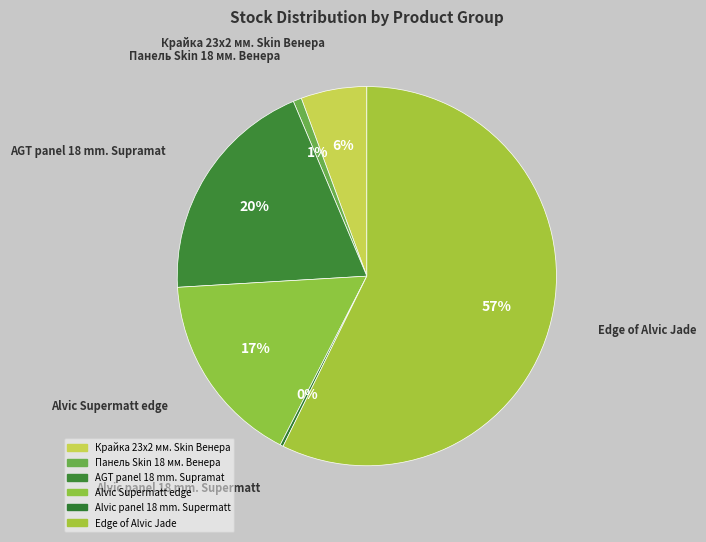

Does Edge of Alvic Jade account for over 50% of the chart?

Yes